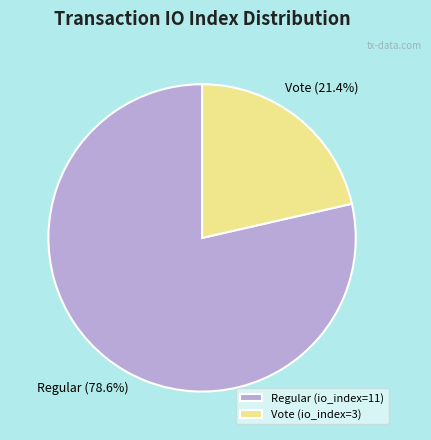

Rank the categories by value from highest to lowest.

Regular (io_index=11), Vote (io_index=3)